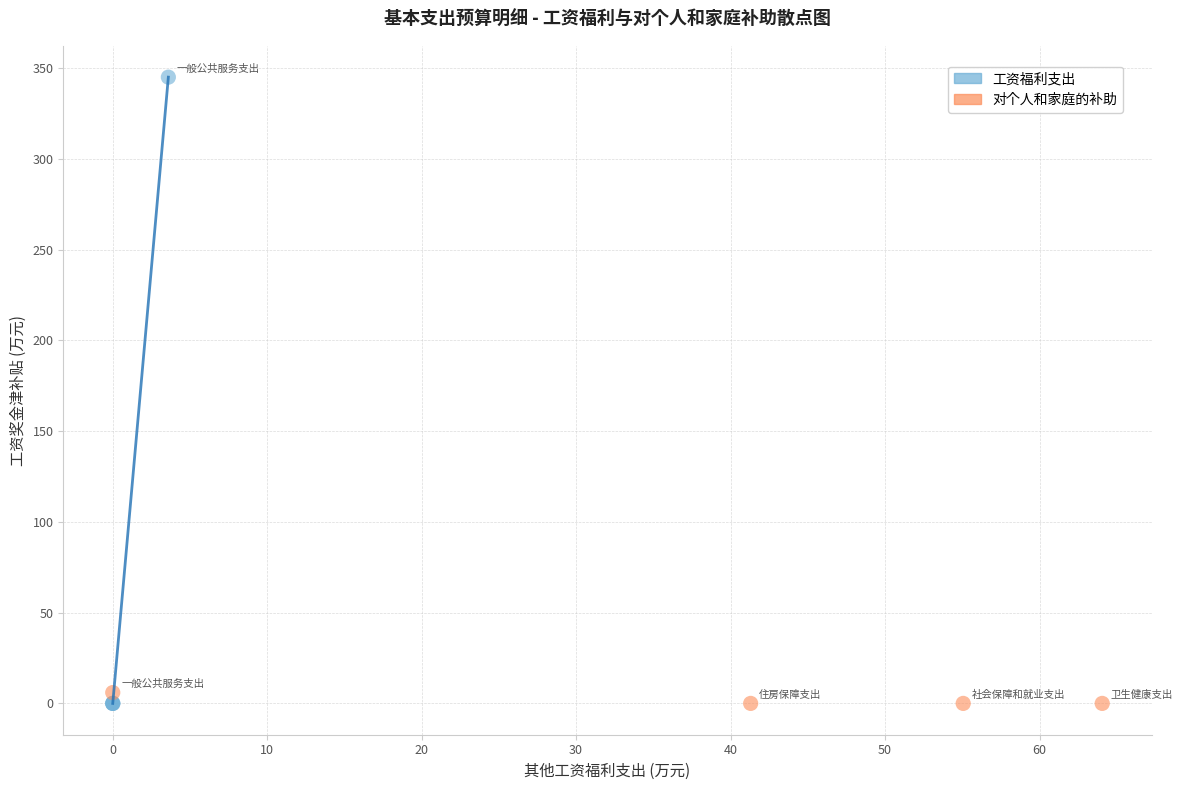

Which series contains the highest Y value?

工资福利支出